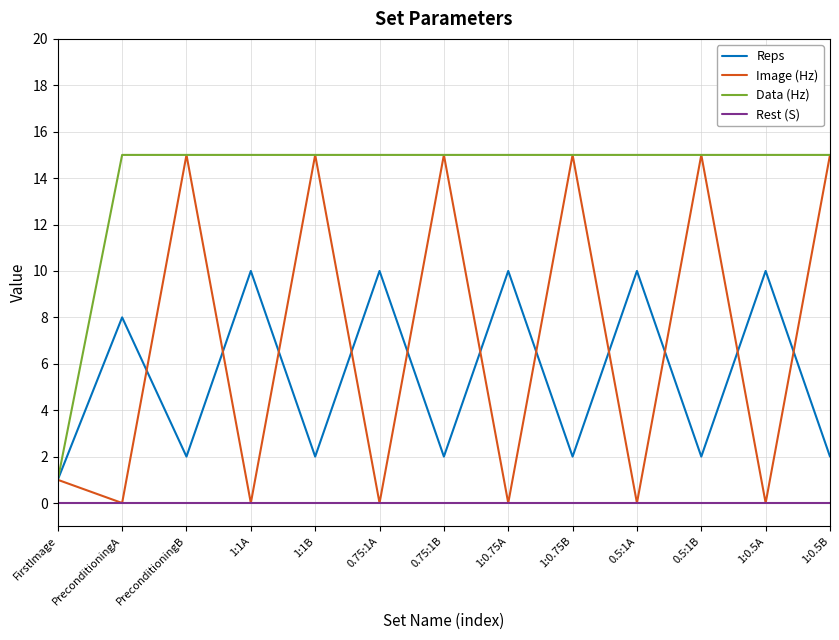

Reading left to right, list all the values displayed in this chart.

Reps: FirstImage=1	PreconditioningA=8	PreconditioningB=2	1:1A=10	1:1B=2	0.75:1A=10	0.75:1B=2	1:0.75A=10	1:0.75B=2	0.5:1A=10	0.5:1B=2	1:0.5A=10	1:0.5B=2
Image (Hz): FirstImage=1	PreconditioningA=0	PreconditioningB=15	1:1A=0	1:1B=15	0.75:1A=0	0.75:1B=15	1:0.75A=0	1:0.75B=15	0.5:1A=0	0.5:1B=15	1:0.5A=0	1:0.5B=15
Data (Hz): FirstImage=1	PreconditioningA=15	PreconditioningB=15	1:1A=15	1:1B=15	0.75:1A=15	0.75:1B=15	1:0.75A=15	1:0.75B=15	0.5:1A=15	0.5:1B=15	1:0.5A=15	1:0.5B=15
Rest (S): FirstImage=0	PreconditioningA=0	PreconditioningB=0	1:1A=0	1:1B=0	0.75:1A=0	0.75:1B=0	1:0.75A=0	1:0.75B=0	0.5:1A=0	0.5:1B=0	1:0.5A=0	1:0.5B=0